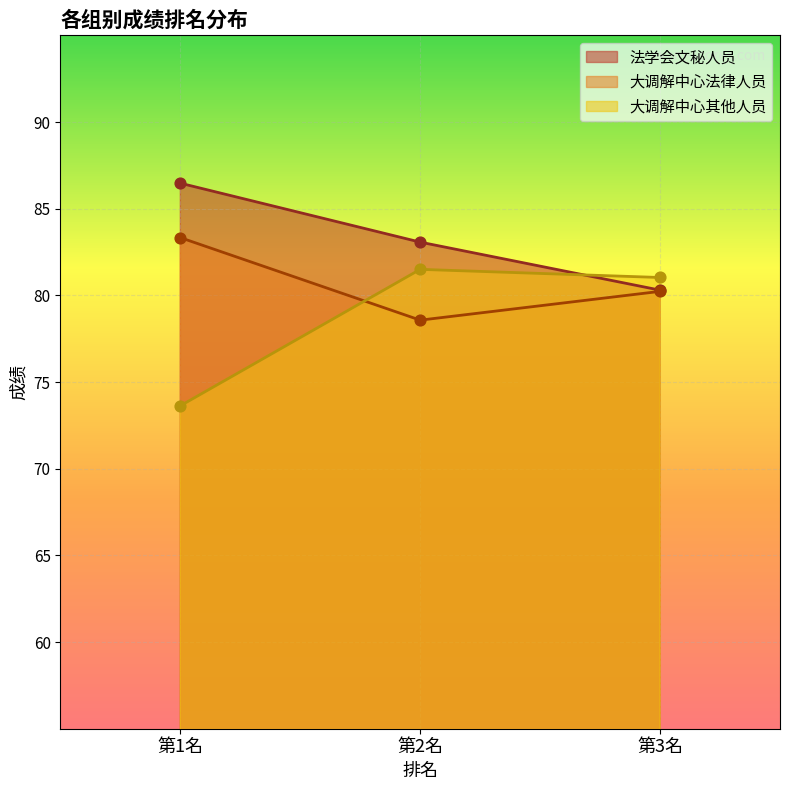

Is the value of 大调解中心法律人员 at 第1名 greater than the value of 法学会文秘人员 at 第1名?

No